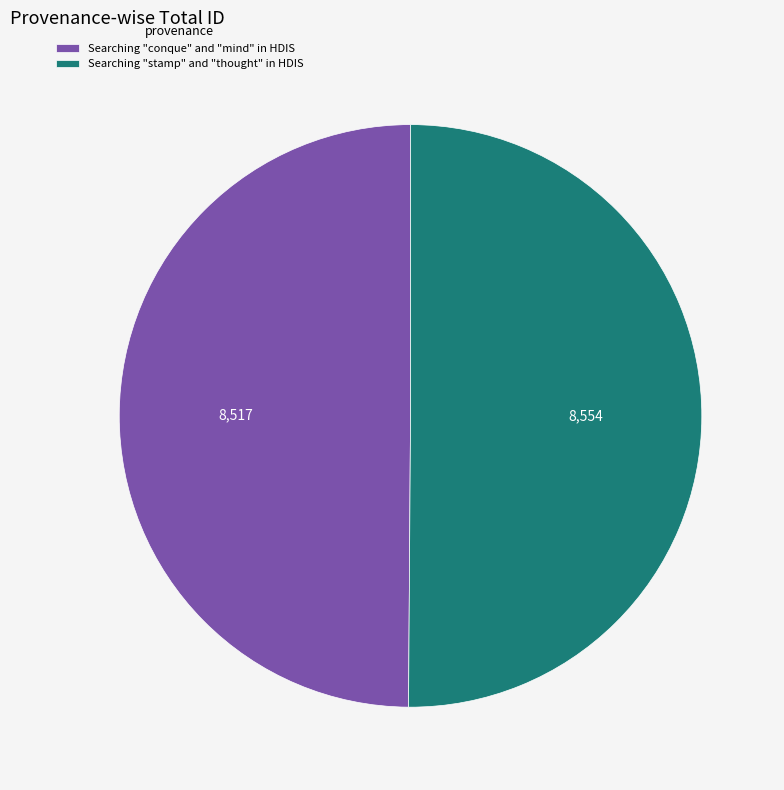

Is it true that Searching "conque" and "mind" in HDIS is 50% of the pie?

True